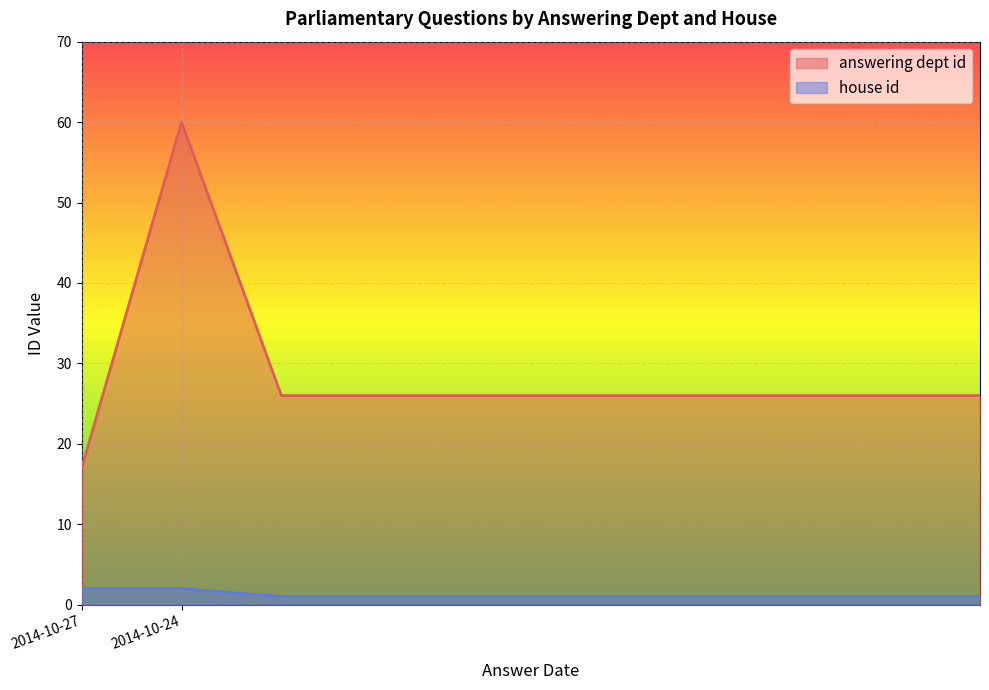

Count the number of categories in the chart.

10